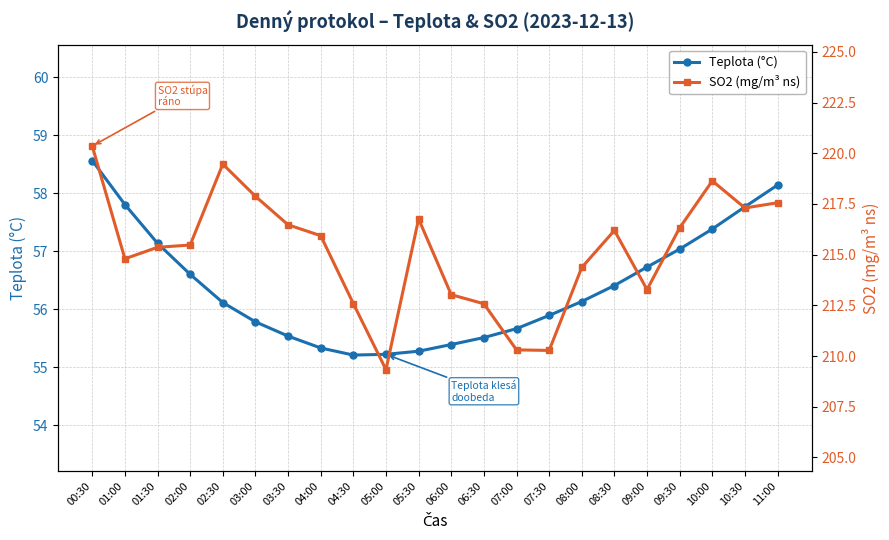

At which label is SO2 (mg/m³ ns) closest to 214?

08:00